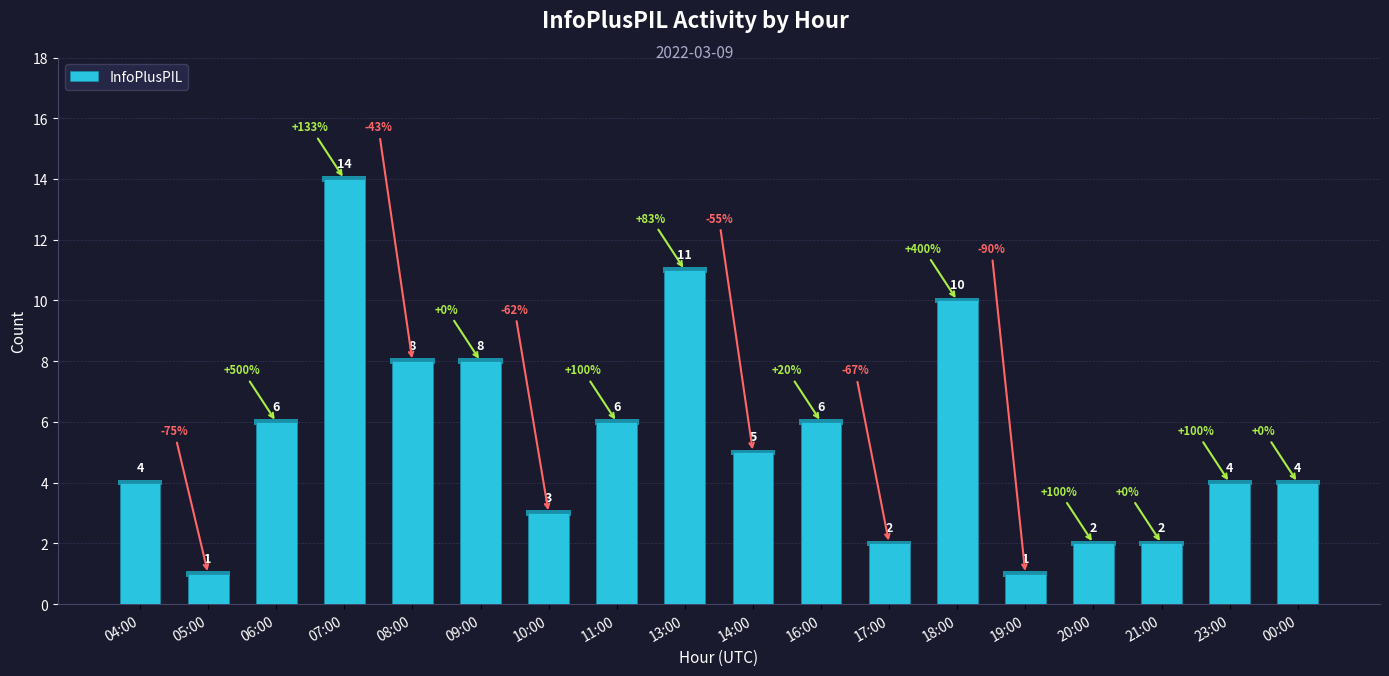

What is the smallest value displayed?

1